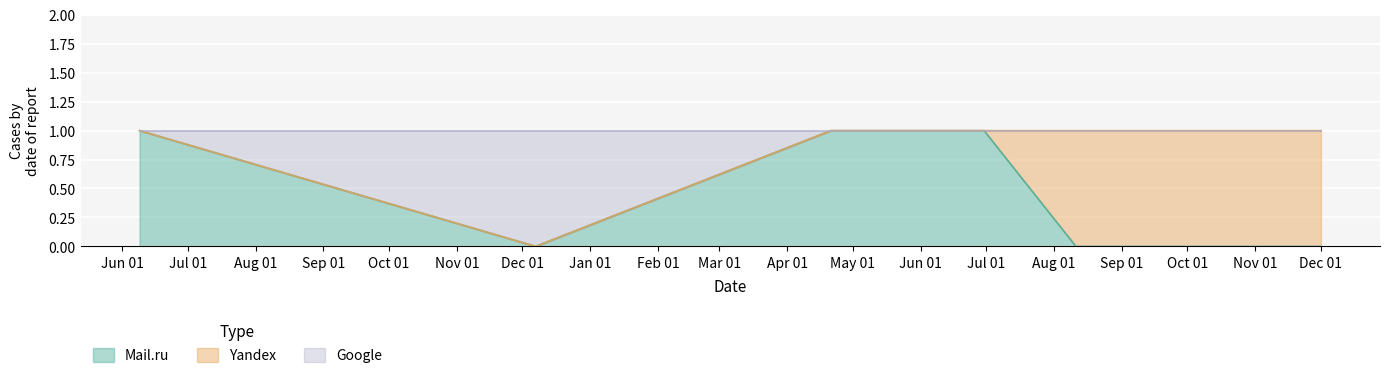

What position from the right is Dec 01?

1